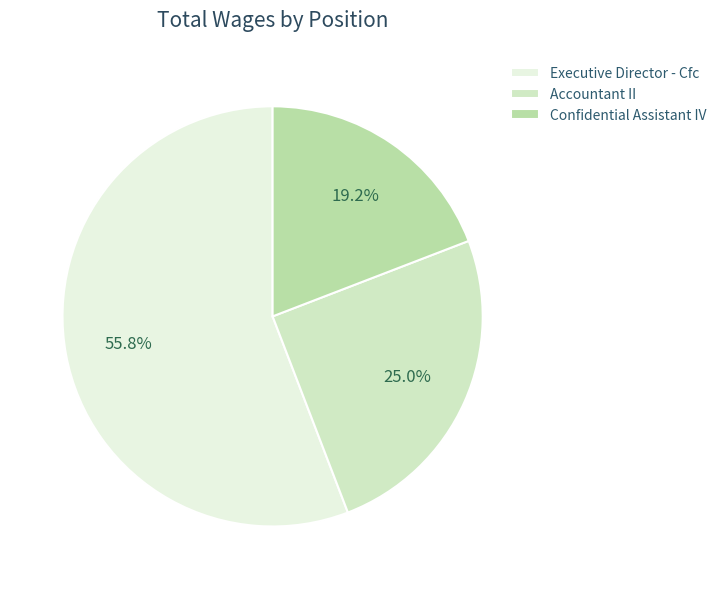

Which slice represents more than half of the pie?

Executive Director - Cfc